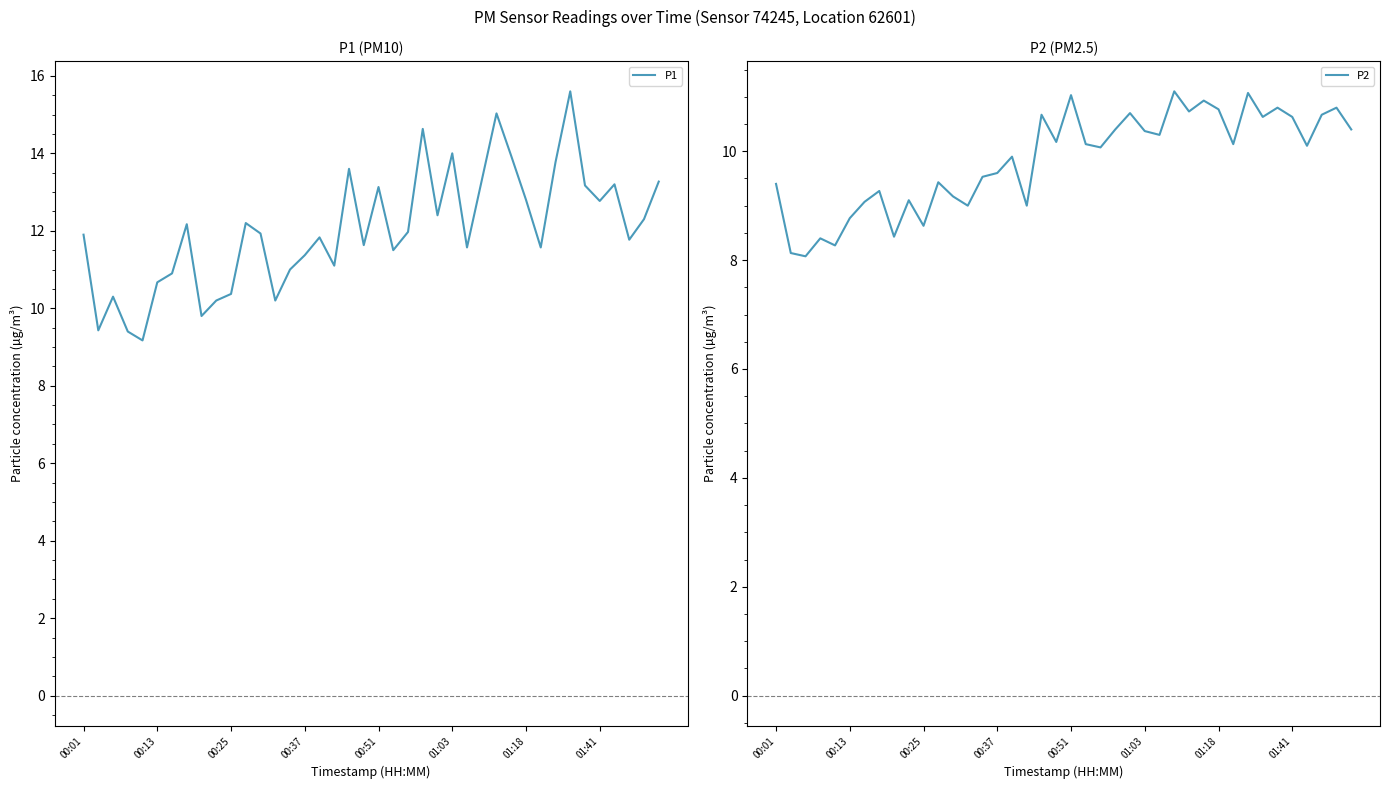

What is the lowest value of the P2 series?

8.1